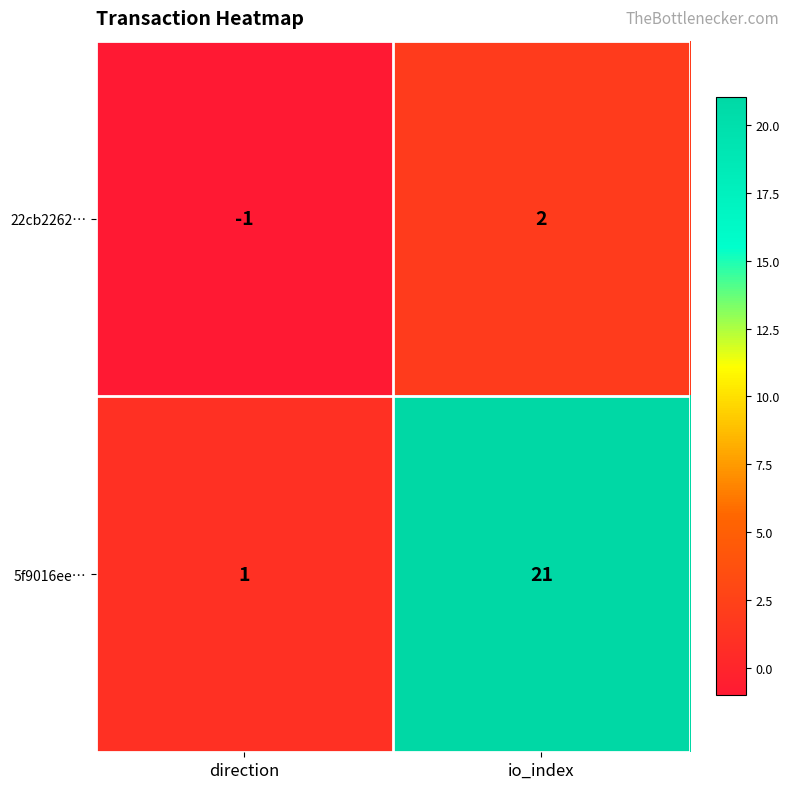

What is the spread (max minus min) of values at io_index?

19